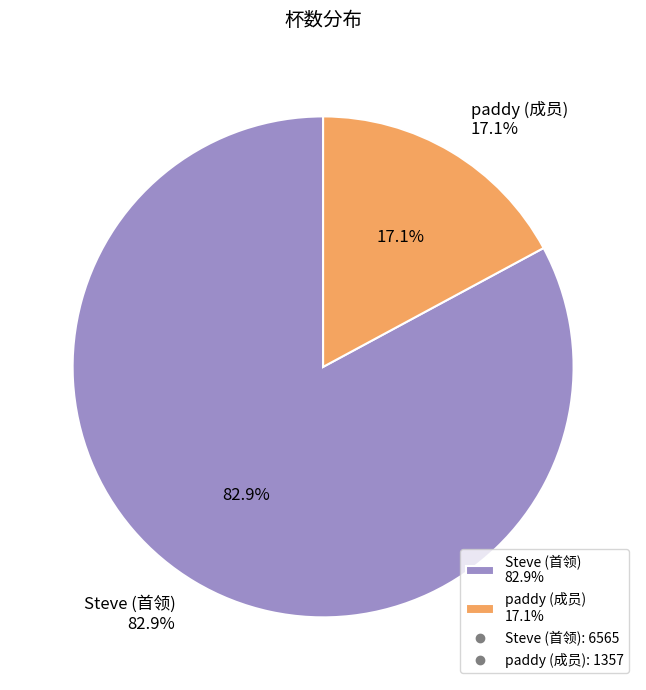

To the nearest percent, what is the difference between the largest and smallest slice percentages?

66%